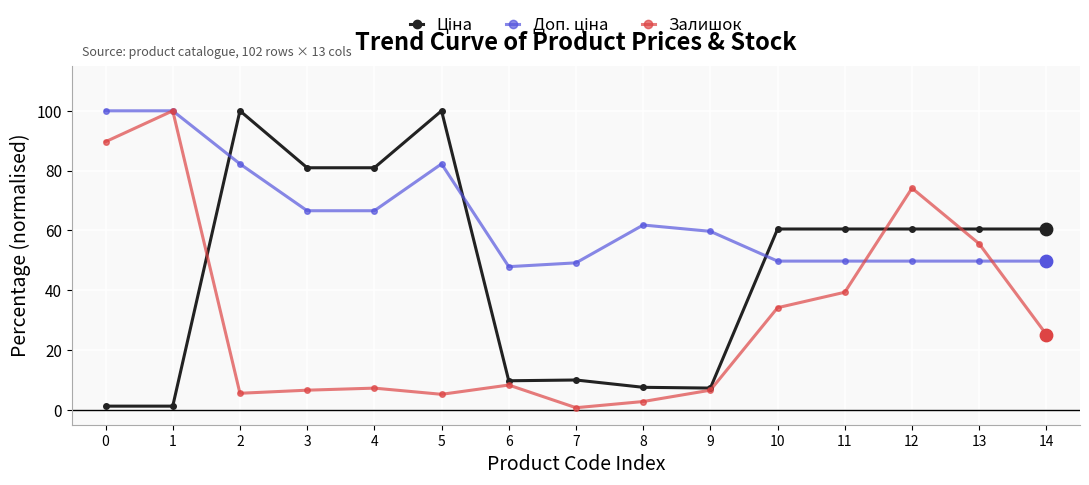

What is the total value across all series at 9?

73.5